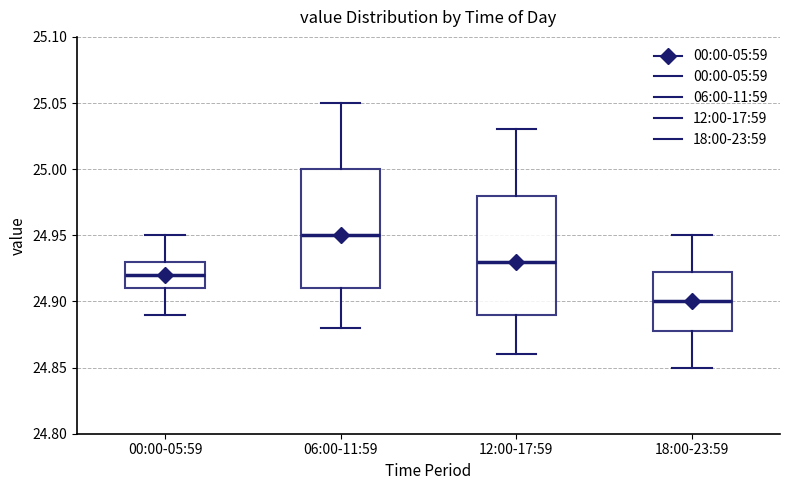

Reading left to right, read every box against the y-axis: the position of its median line, the range the box covers, and the ends of its whiskers. The values are not printed on the chart, so give them approximately, as read against the axis.

00:00-05:59: median 24.920, box 24.910 to 24.930, whiskers 24.890 to 24.950
06:00-11:59: median 24.950, box 24.910 to 25.000, whiskers 24.880 to 25.050
12:00-17:59: median 24.930, box 24.890 to 24.980, whiskers 24.860 to 25.030
18:00-23:59: median 24.900, box 24.880 to 24.925, whiskers 24.850 to 24.950